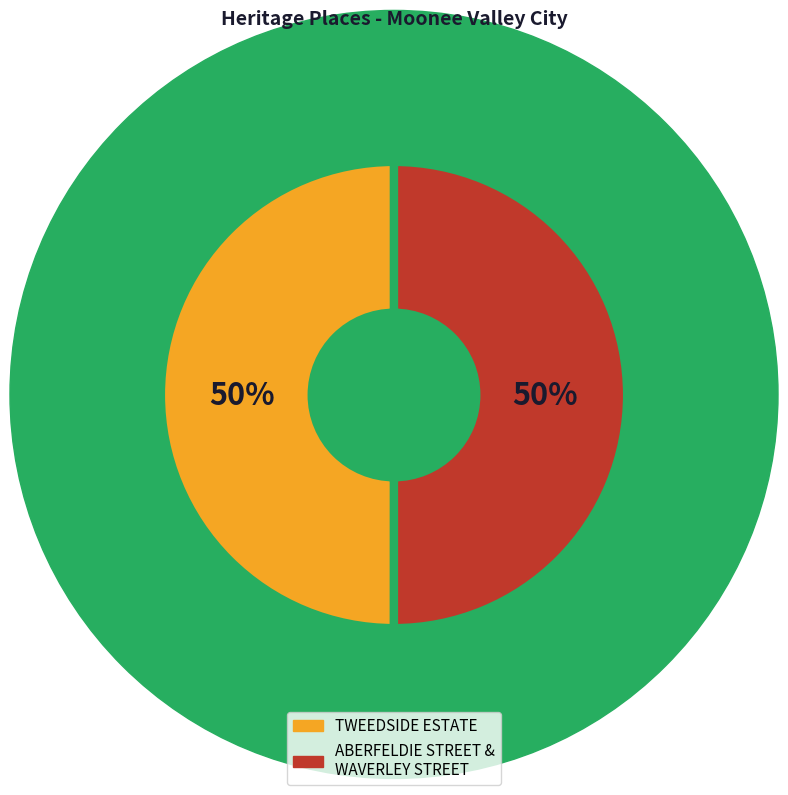

What is the ratio of the value at ABERFELDIE STREET & WAVERLEY STREET to the value at TWEEDSIDE ESTATE?

1.0